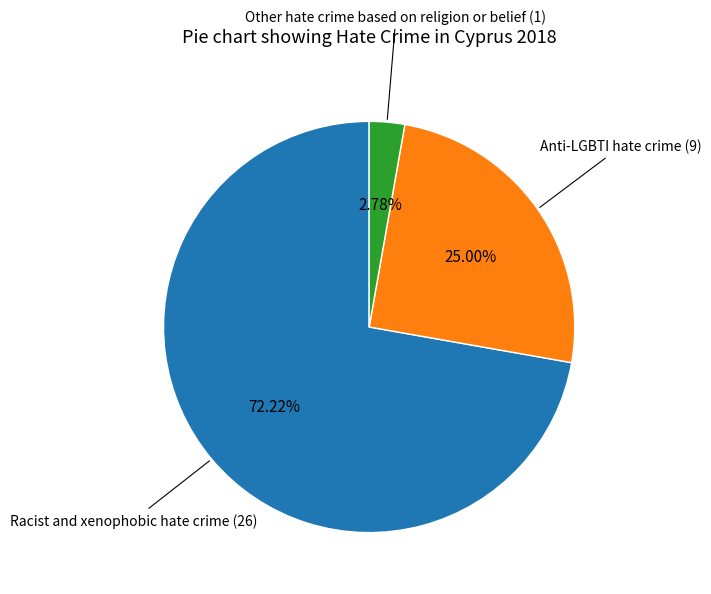

True or false: Anti-LGBTI hate crime accounts for 25% of the total.

True